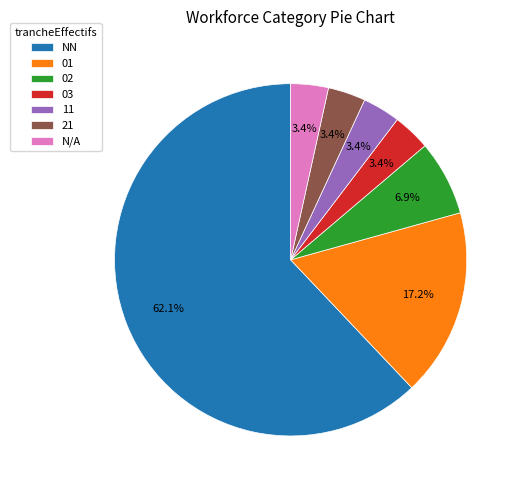

Does NN account for over 50% of the chart?

Yes